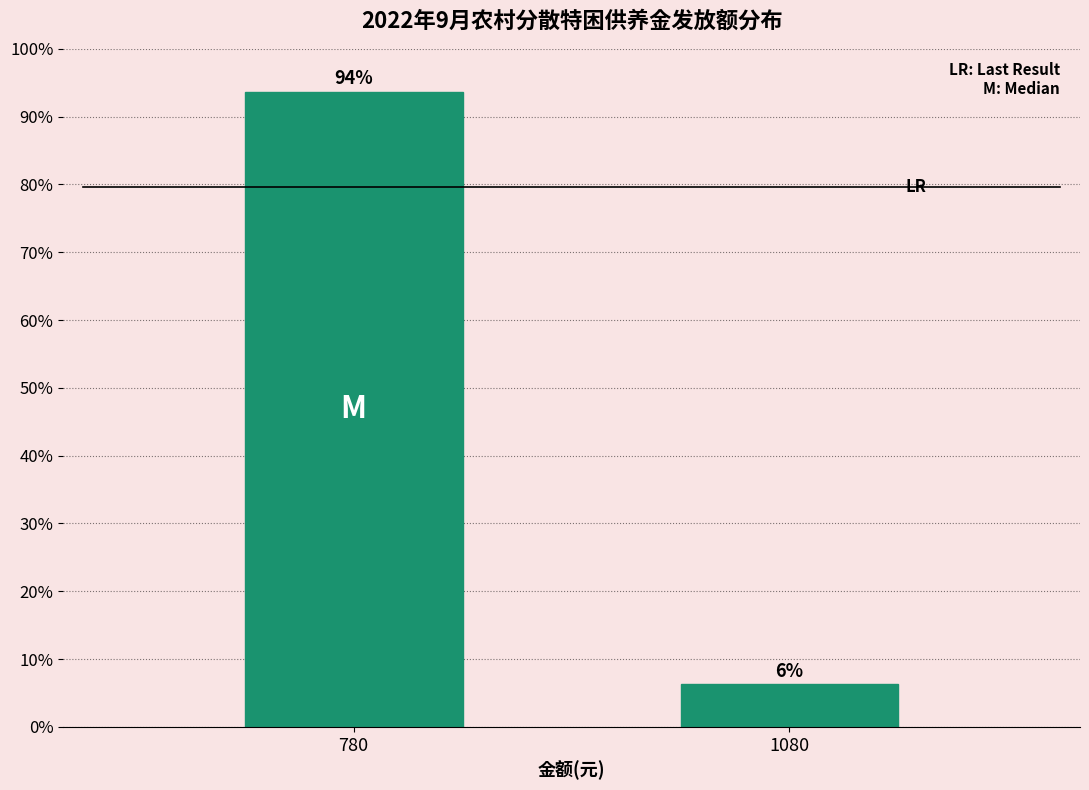

What value does the data have at 1080?

6.3